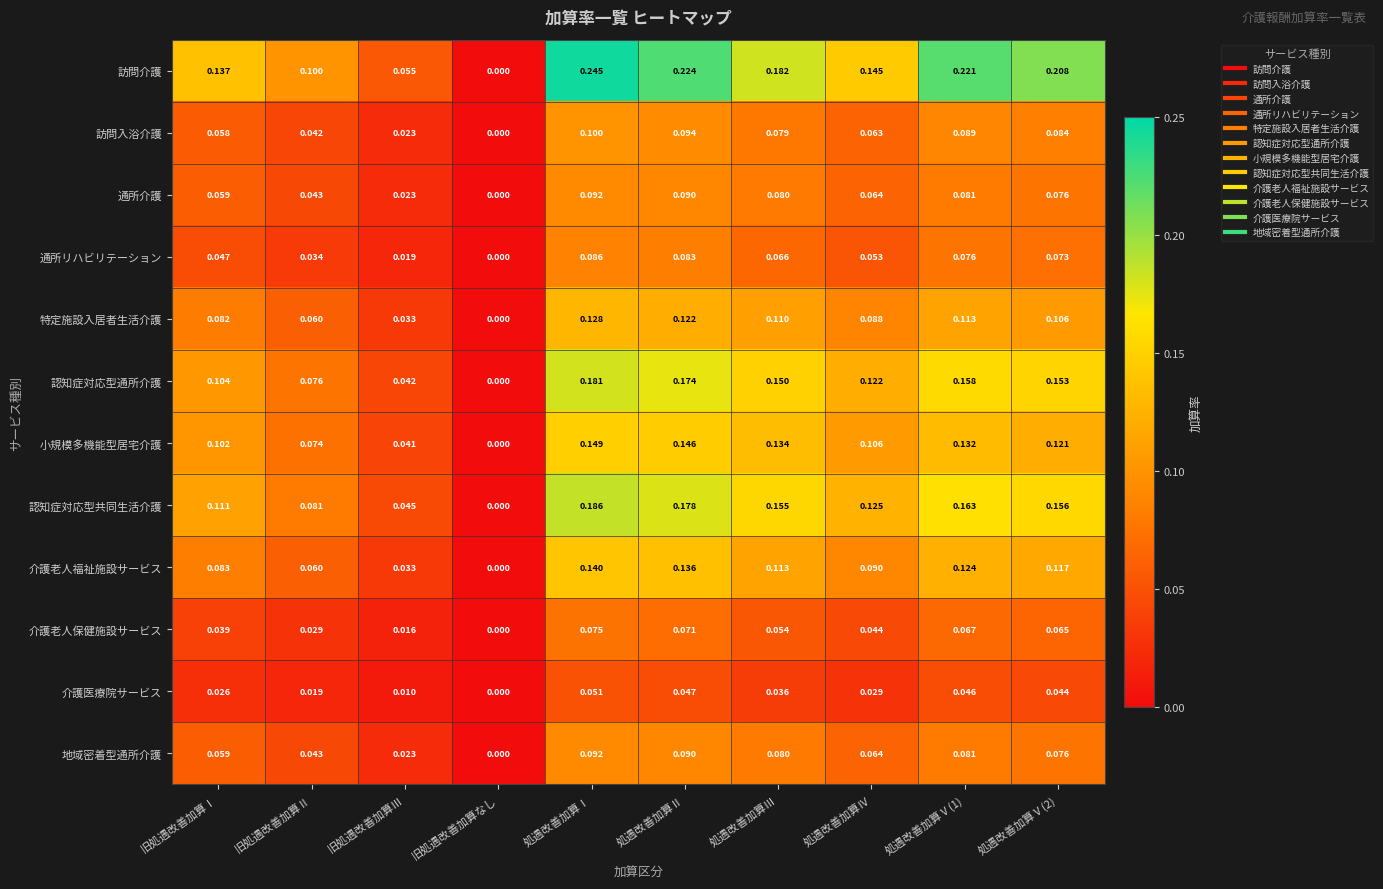

Which series changed the most between 旧処遇改善加算Ⅲ and 処遇改善加算Ⅴ(2)?

訪問介護